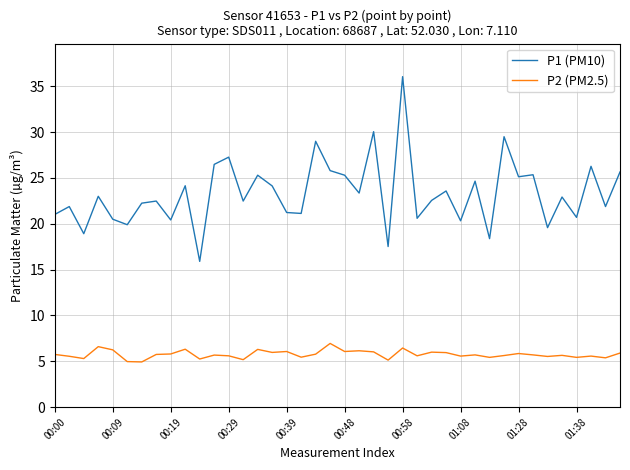

Which series has the largest total across all categories?

P1 (PM10)